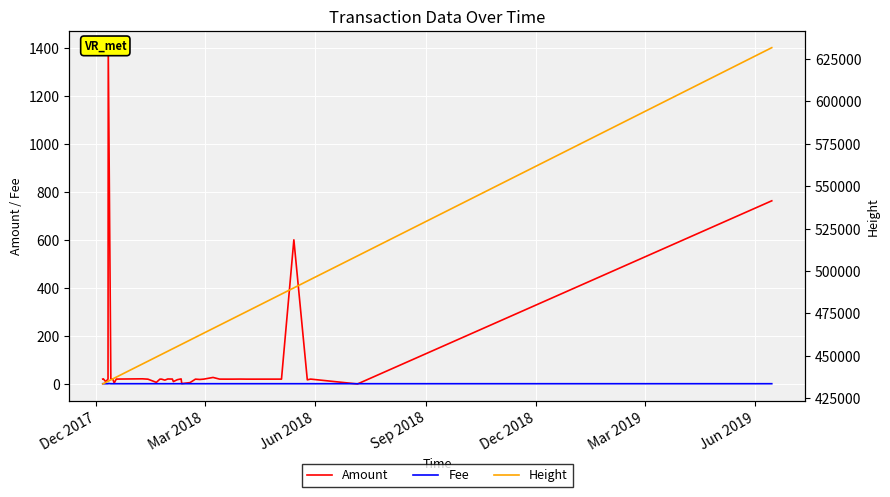

What is the difference between the second highest and second lowest values in the Height series?

75362.0